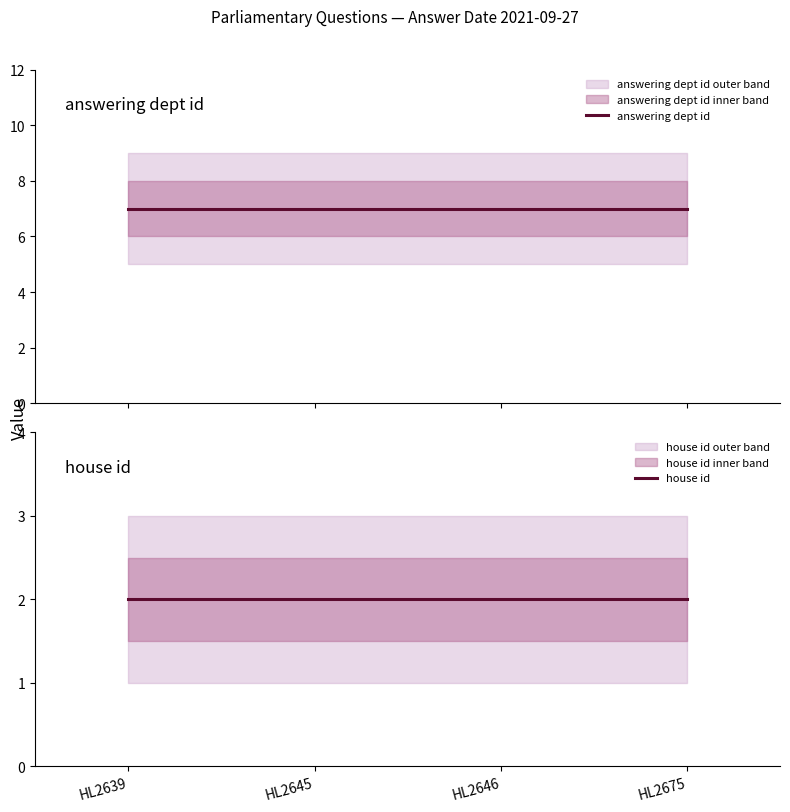

True or false: house id has more than 0 points higher than both neighbors.

False